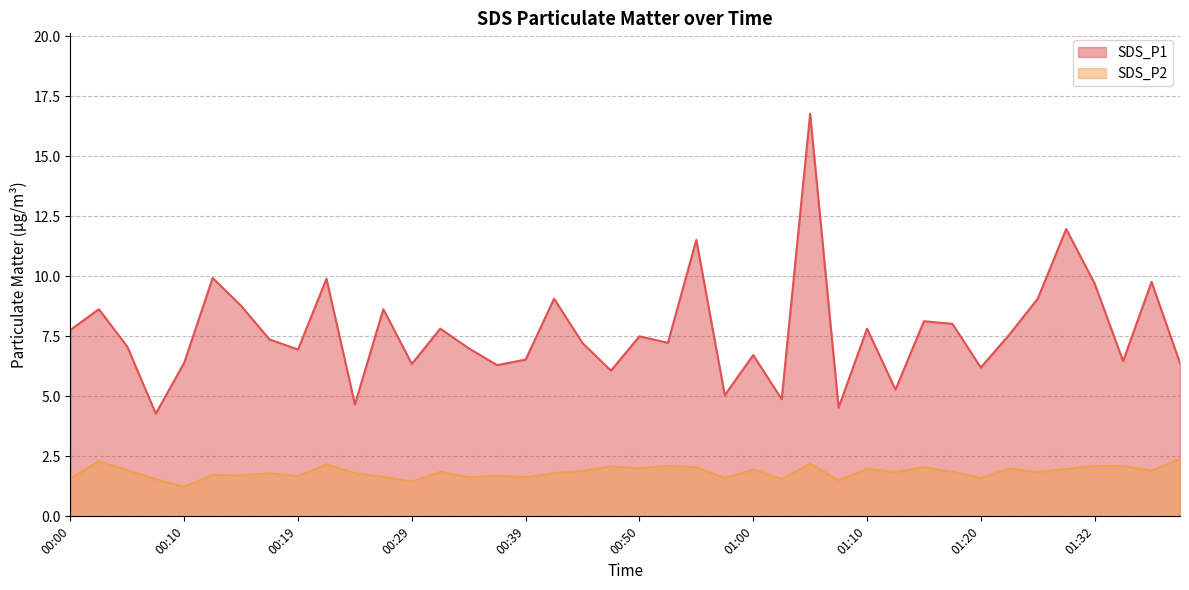

Rank the series at 01:38 from highest to lowest value.

SDS_P1, SDS_P2